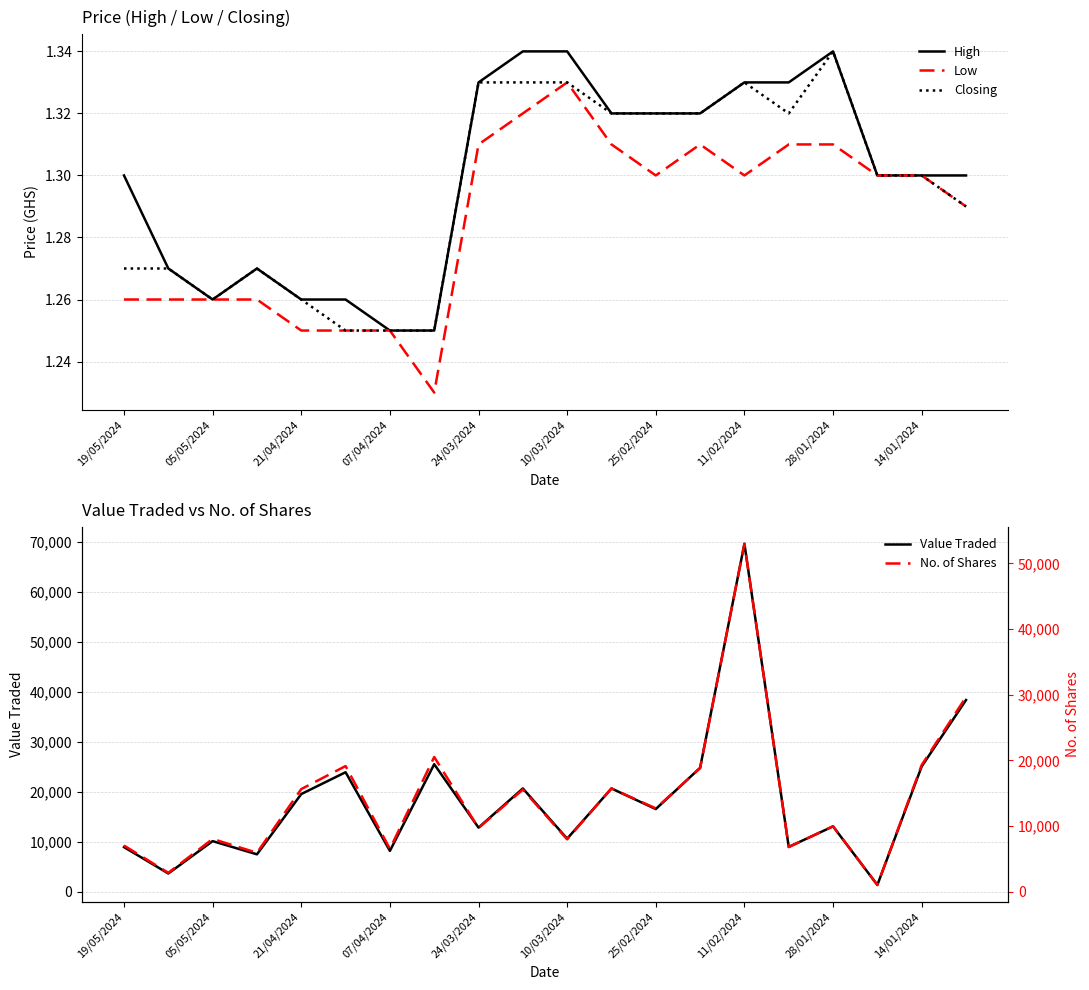

At how many categories does at least one series exceed 26401?

2